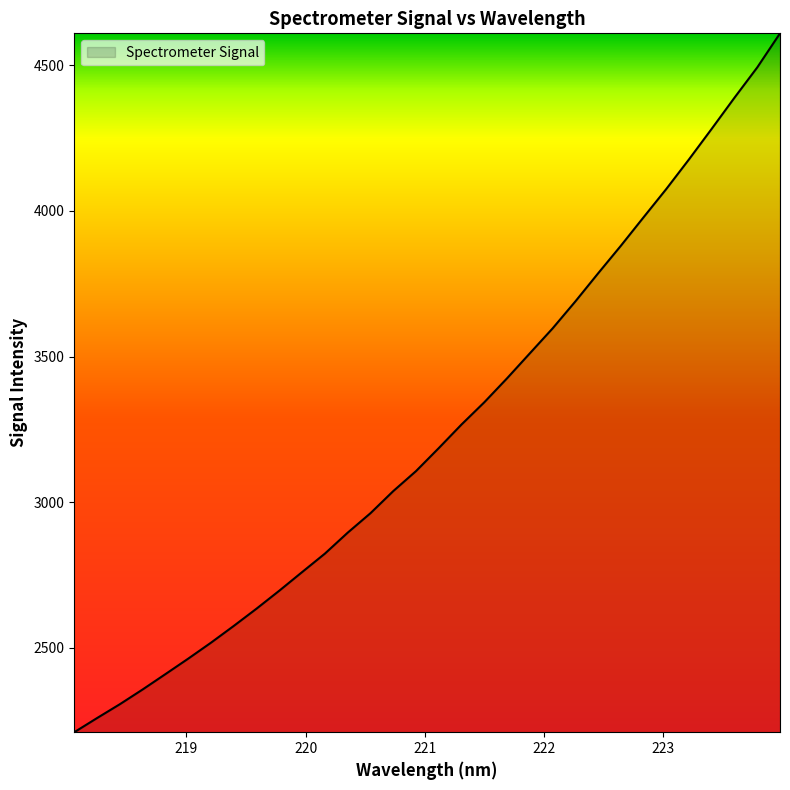

What is the smallest value displayed?

2209.2